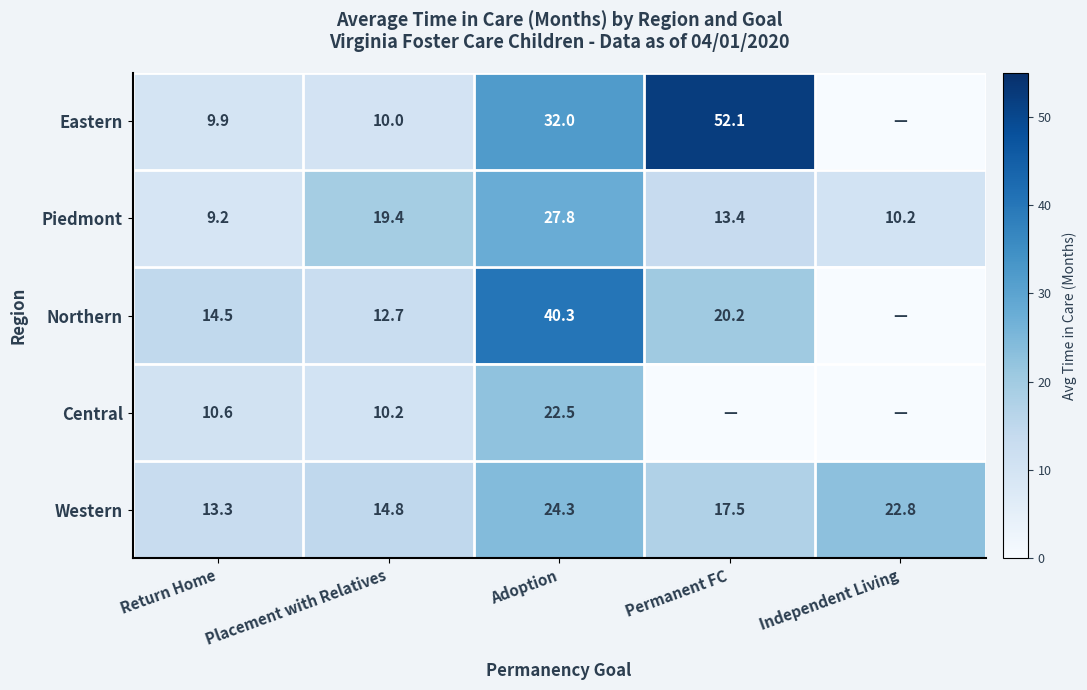

Rank the series at Adoption from lowest to highest value.

Central, Western, Piedmont, Eastern, Northern